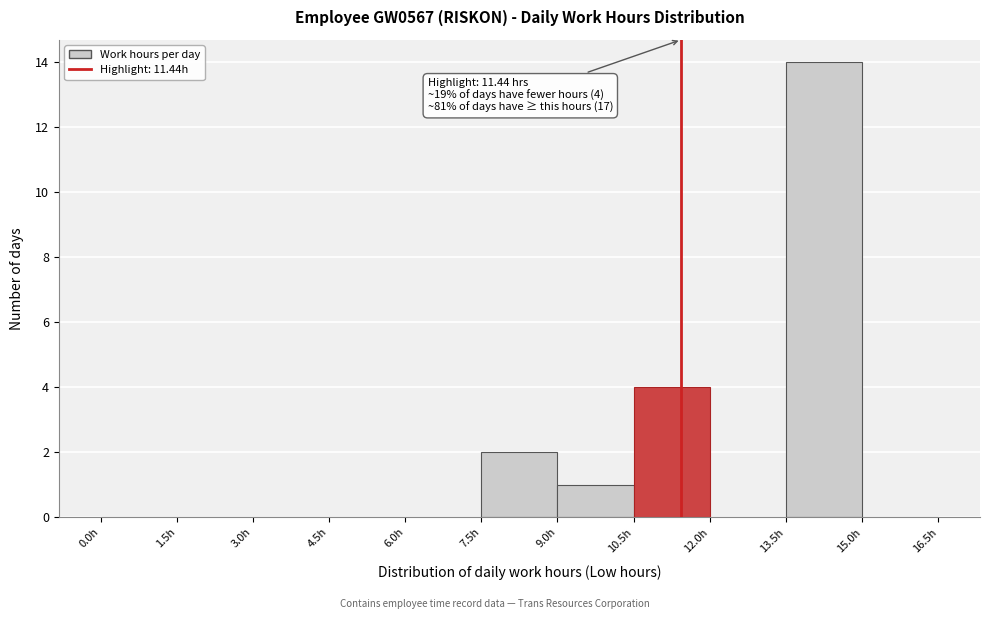

Which range on the x-axis has the tallest bar?

13.5 to 15.0